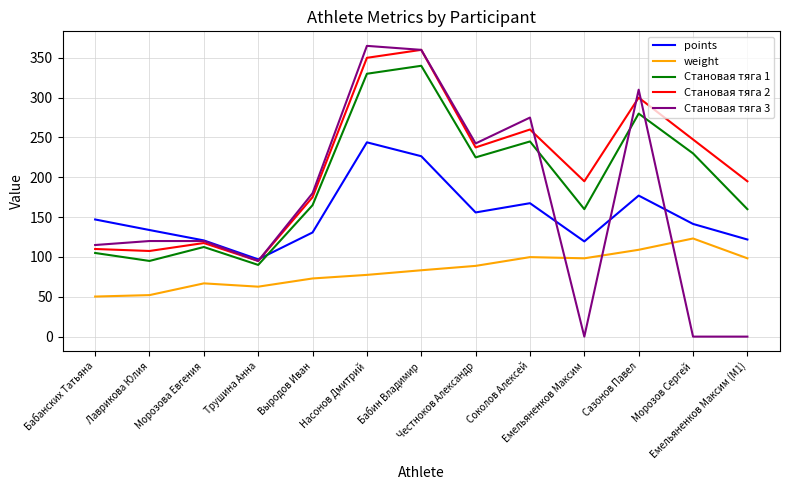

Is it true that Становая тяга 2 equals 42.7 at Лаврикова Юлия?

False